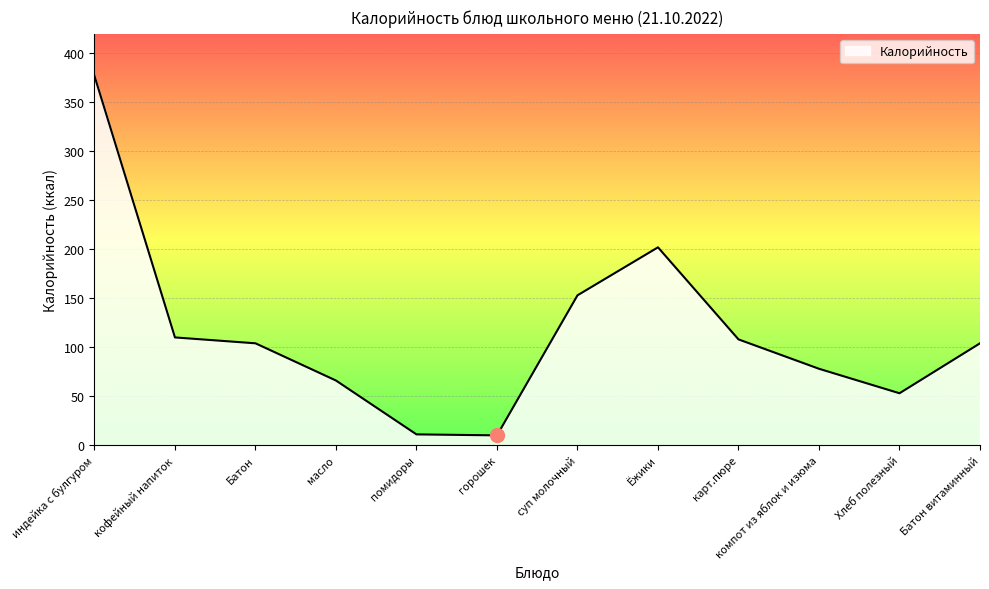

True or false: there are more than 1 points higher than both neighbors.

False